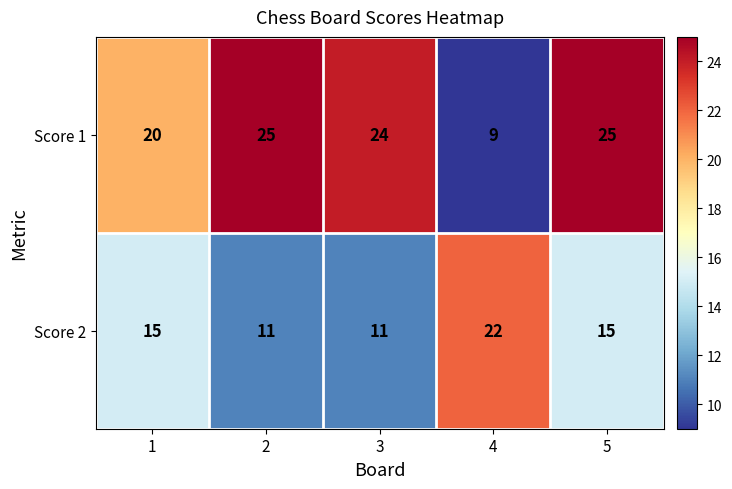

Is it true that Score 1 equals 42 at 3?

False